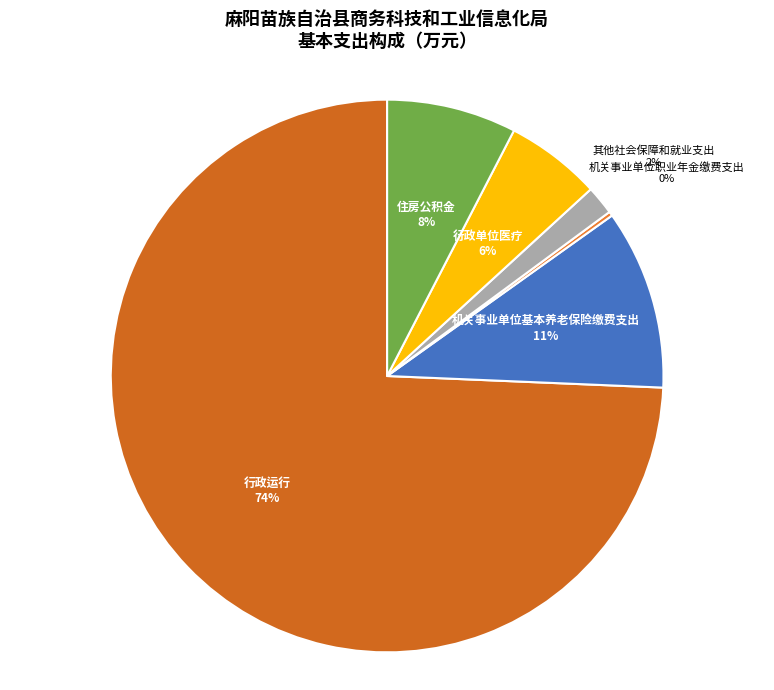

True or false: 行政单位医疗 accounts for 17% of the total.

False